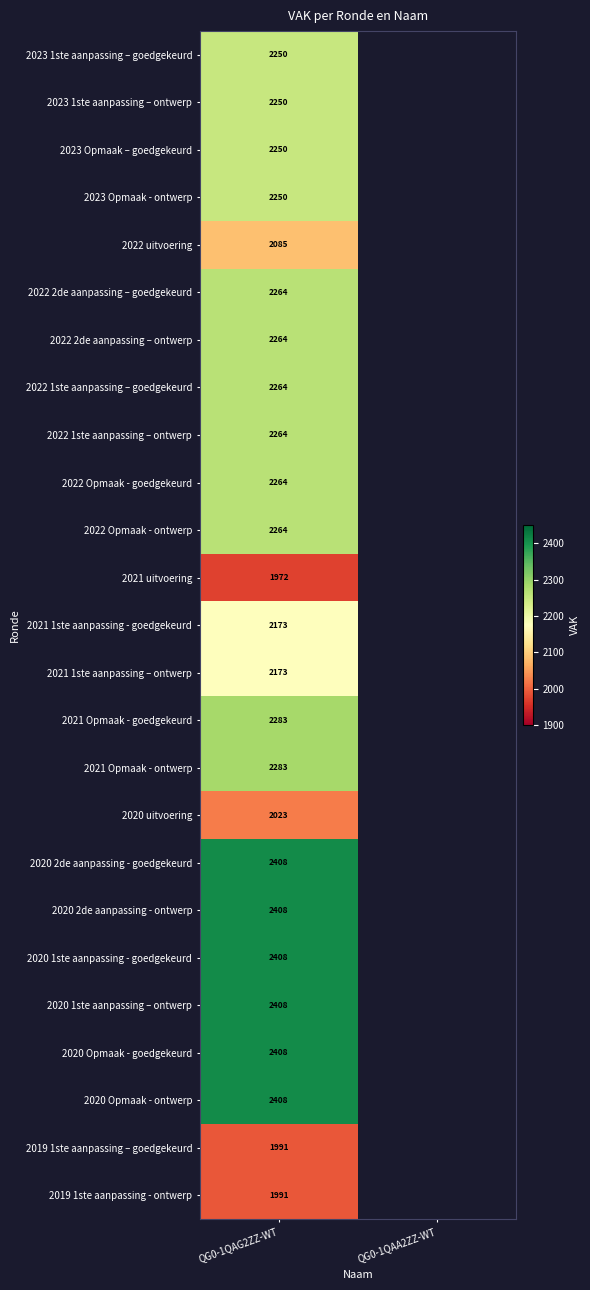

How many series are shown in this chart?

25